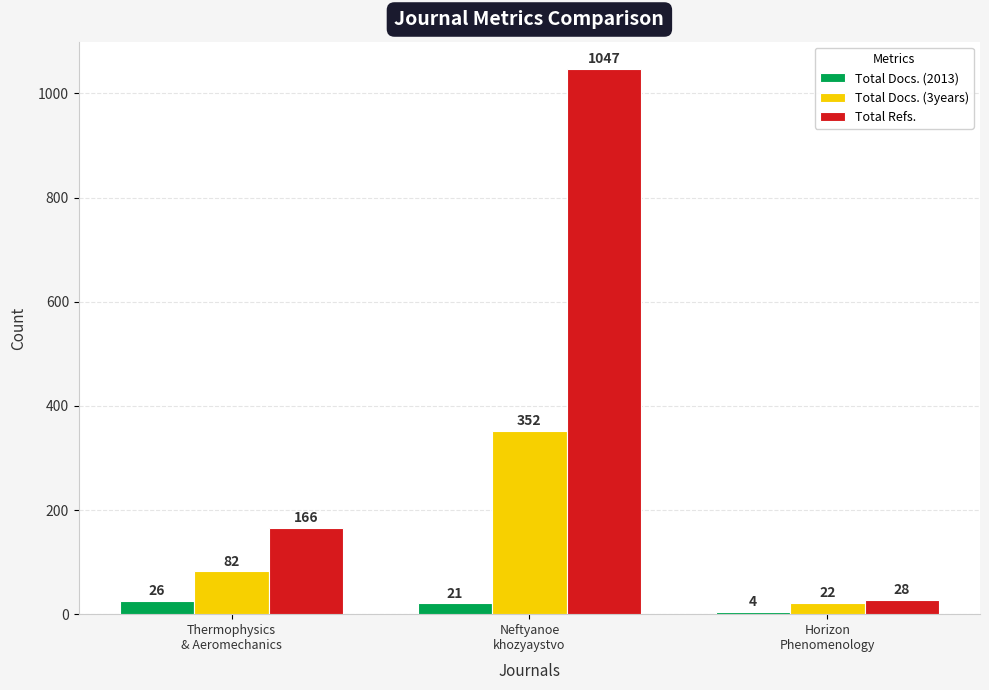

Does the chart contain stacked bars?

No